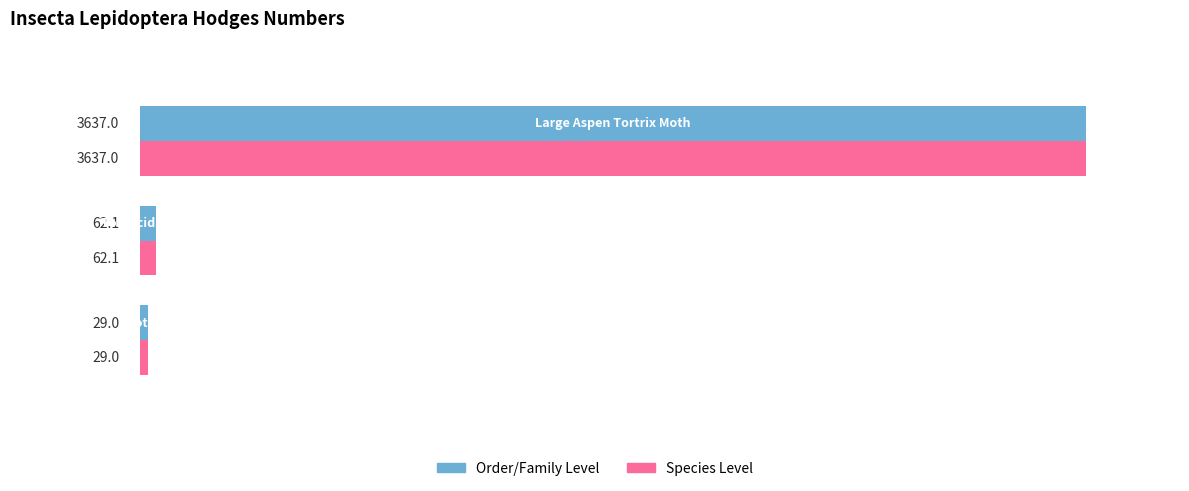

What is the maximum value shown in the chart?

3637.0